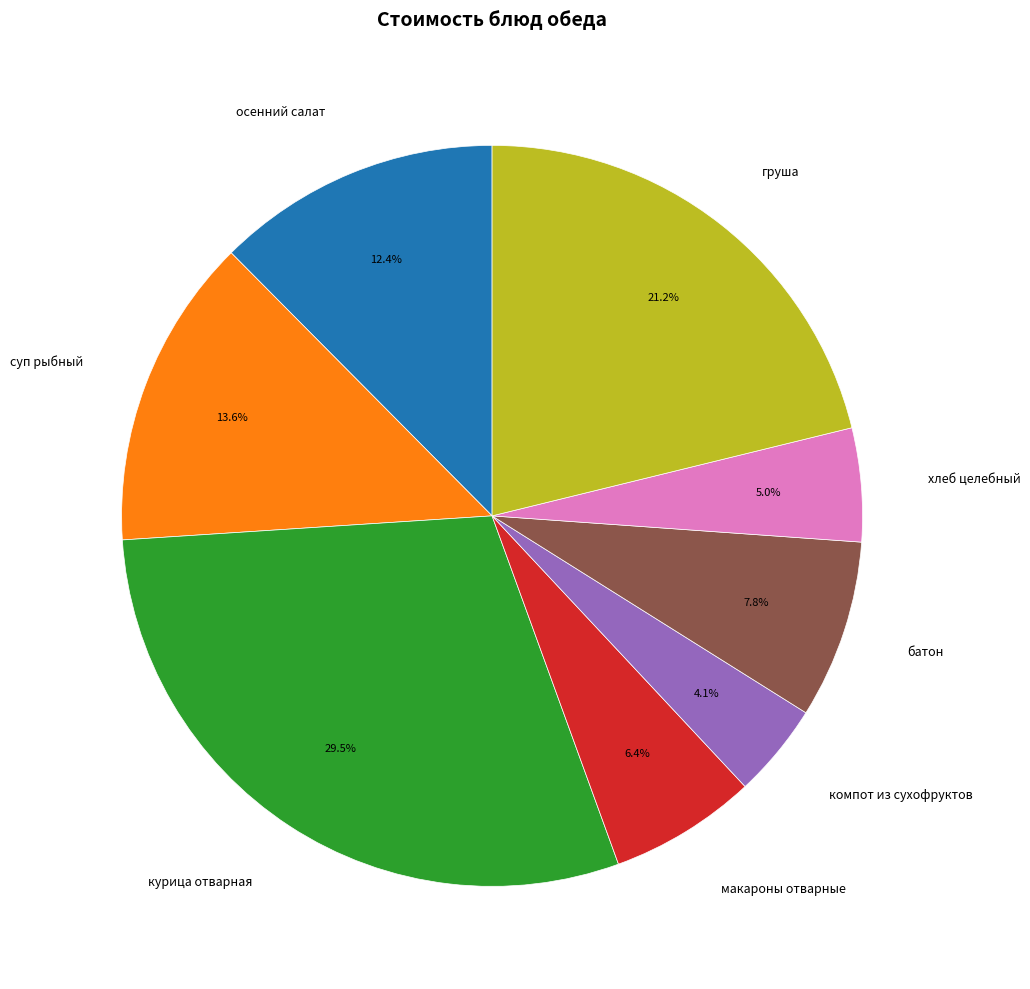

To the nearest percent, what is the combined percentage of курица отварная and суп рыбный?

43%